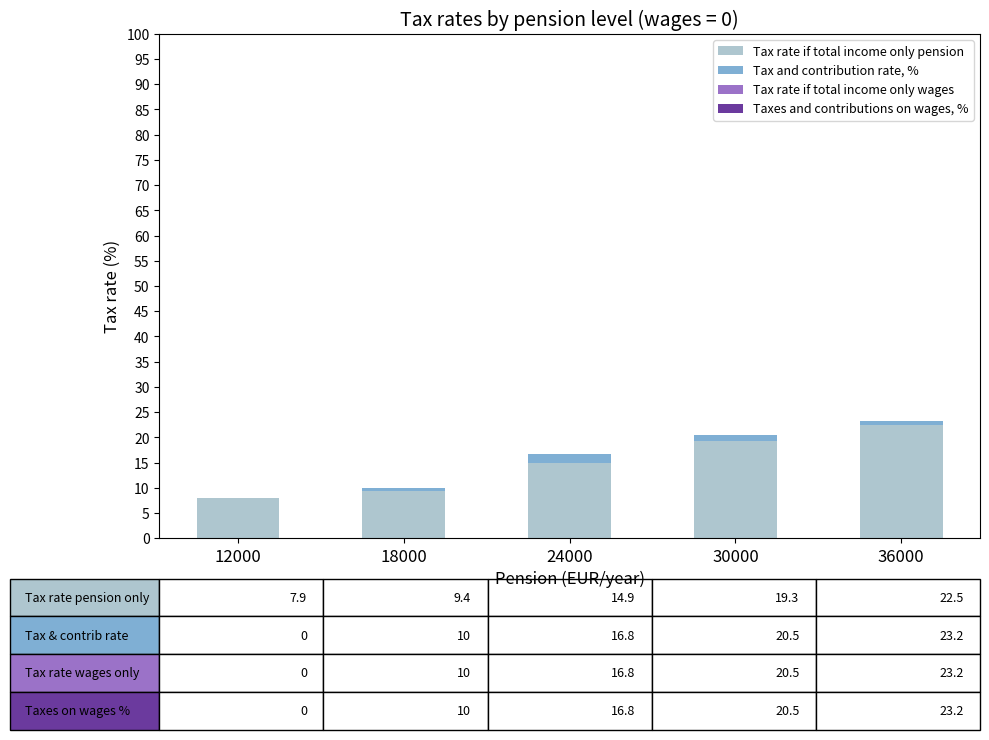

Is it true that Tax rate if total income only pension equals 7.9 at 12000?

True